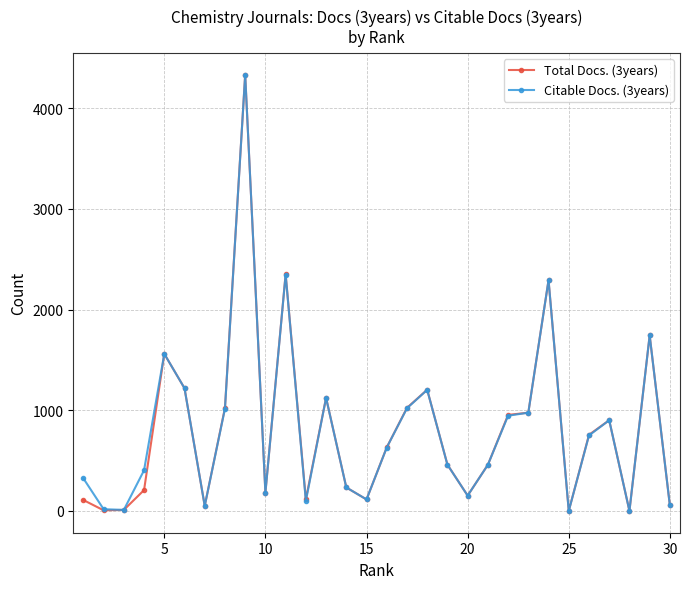

What is the maximum value shown in the chart?

4334